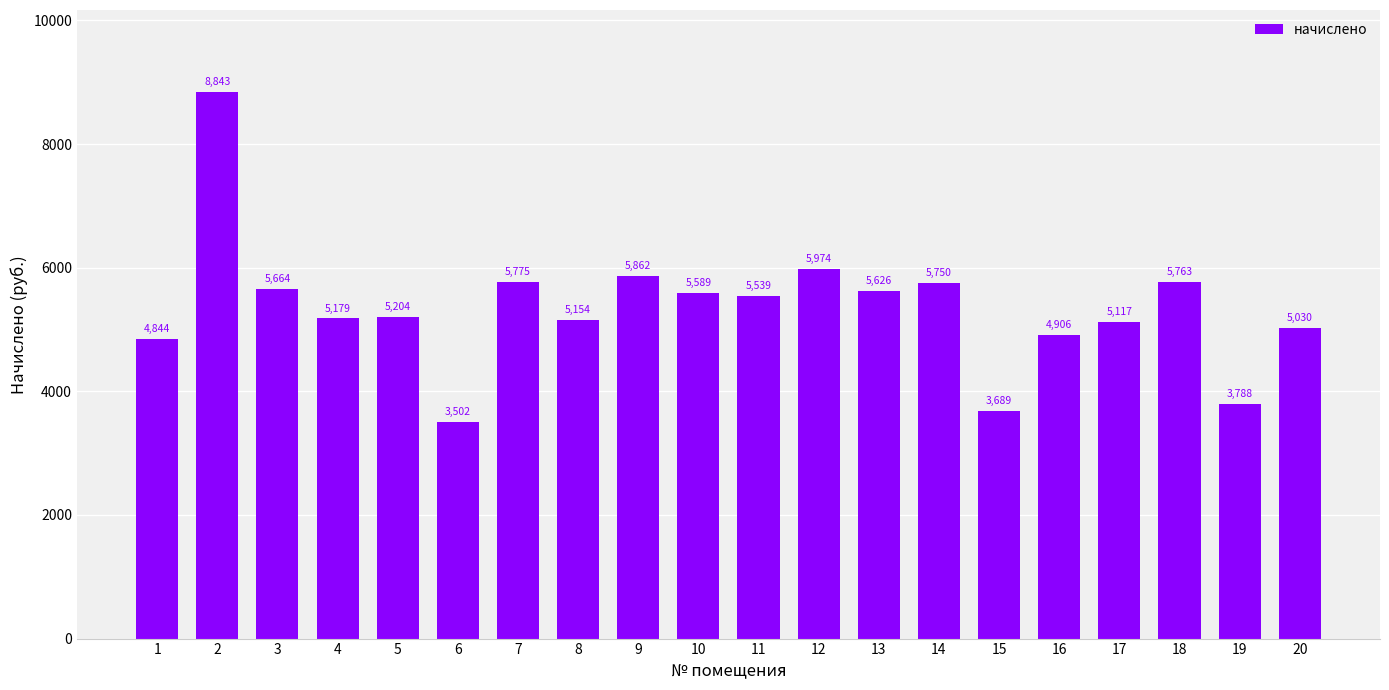

At which category does the chart reach its minimum across all series?

6